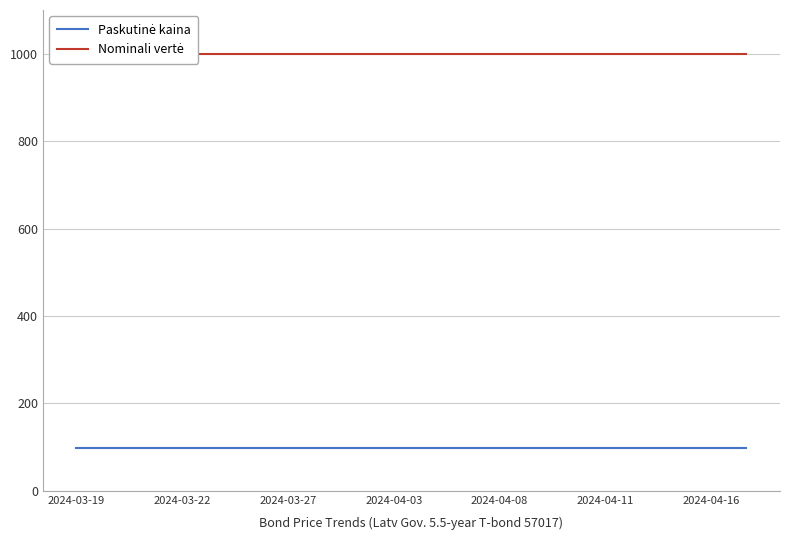

List the series in order of their overall mean, highest first.

Nominali vertė, Paskutinė kaina